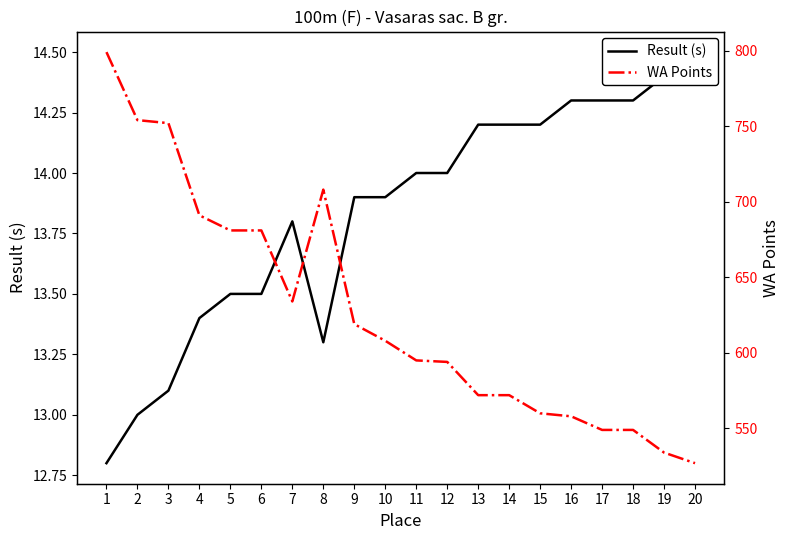

List the labels in order of WA Points value, largest first.

1, 2, 3, 8, 4, 5, 6, 7, 9, 10, 11, 12, 13, 14, 15, 16, 17, 18, 19, 20